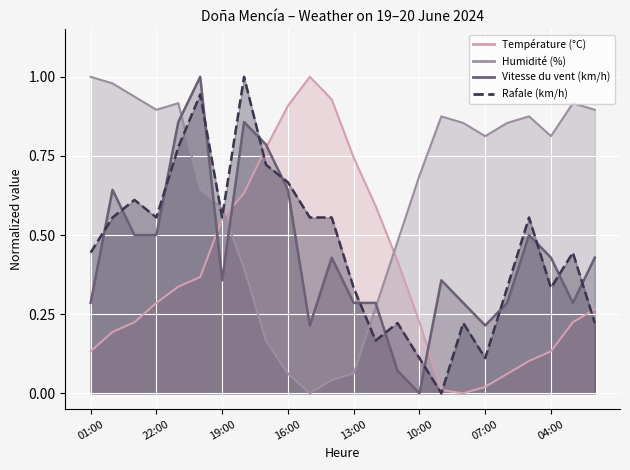

Reading left to right, list all the values displayed in this chart.

Température (°C): 01:00=0.1	00:00=0.2	23:00=0.2	22:00=0.3	21:00=0.3	20:00=0.4	19:00=0.6	18:00=0.6	17:00=0.8	16:00=0.9	15:00=1.0	14:00=0.9	13:00=0.7	12:00=0.6	11:00=0.4	10:00=0.2	09:00=0.0	08:00=0.0	07:00=0.0	06:00=0.1	05:00=0.1	04:00=0.1	03:00=0.2	02:00=0.3
Humidité (%): 01:00=1.0	00:00=1.0	23:00=0.9	22:00=0.9	21:00=0.9	20:00=0.6	19:00=0.6	18:00=0.4	17:00=0.2	16:00=0.1	15:00=0.0	14:00=0.0	13:00=0.1	12:00=0.3	11:00=0.5	10:00=0.7	09:00=0.9	08:00=0.9	07:00=0.8	06:00=0.9	05:00=0.9	04:00=0.8	03:00=0.9	02:00=0.9
Vitesse du vent (km/h): 01:00=0.3	00:00=0.6	23:00=0.5	22:00=0.5	21:00=0.9	20:00=1.0	19:00=0.4	18:00=0.9	17:00=0.8	16:00=0.6	15:00=0.2	14:00=0.4	13:00=0.3	12:00=0.3	11:00=0.1	10:00=0.0	09:00=0.4	08:00=0.3	07:00=0.2	06:00=0.3	05:00=0.5	04:00=0.4	03:00=0.3	02:00=0.4
Rafale (km/h): 01:00=0.4	00:00=0.6	23:00=0.6	22:00=0.6	21:00=0.8	20:00=0.9	19:00=0.6	18:00=1.0	17:00=0.7	16:00=0.7	15:00=0.6	14:00=0.6	13:00=0.3	12:00=0.2	11:00=0.2	10:00=0.1	09:00=0.0	08:00=0.2	07:00=0.1	06:00=0.3	05:00=0.6	04:00=0.3	03:00=0.4	02:00=0.2